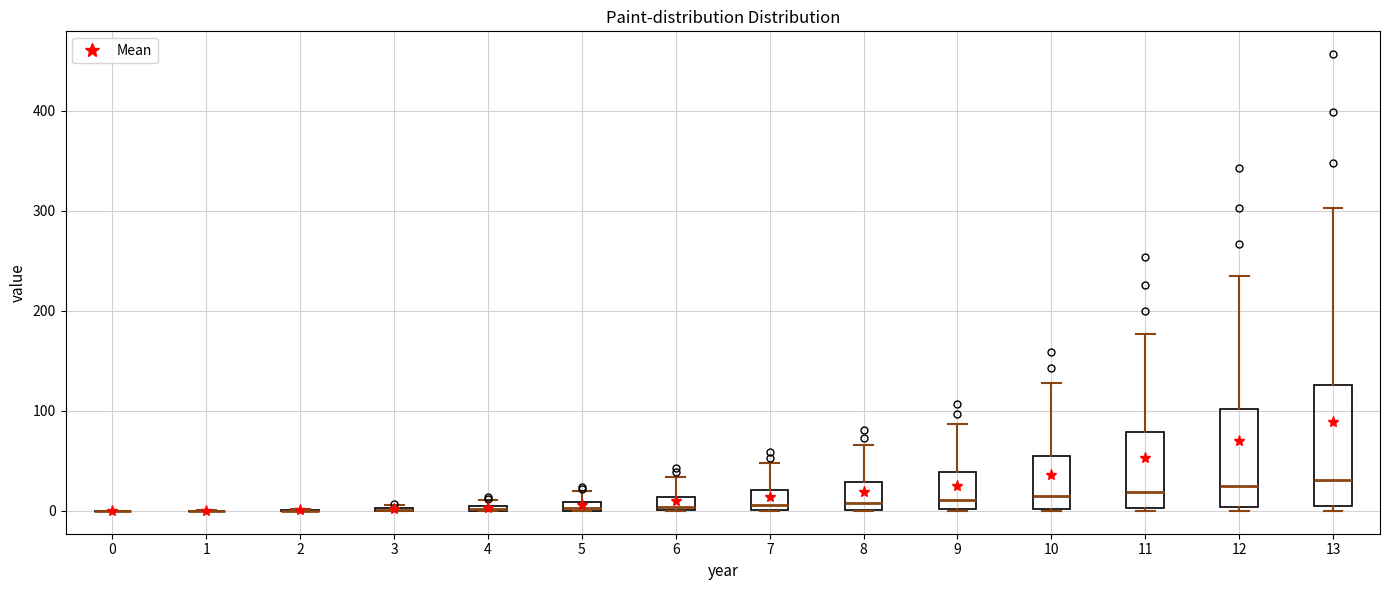

Which box is the tallest, from its lower edge to its upper edge?

13